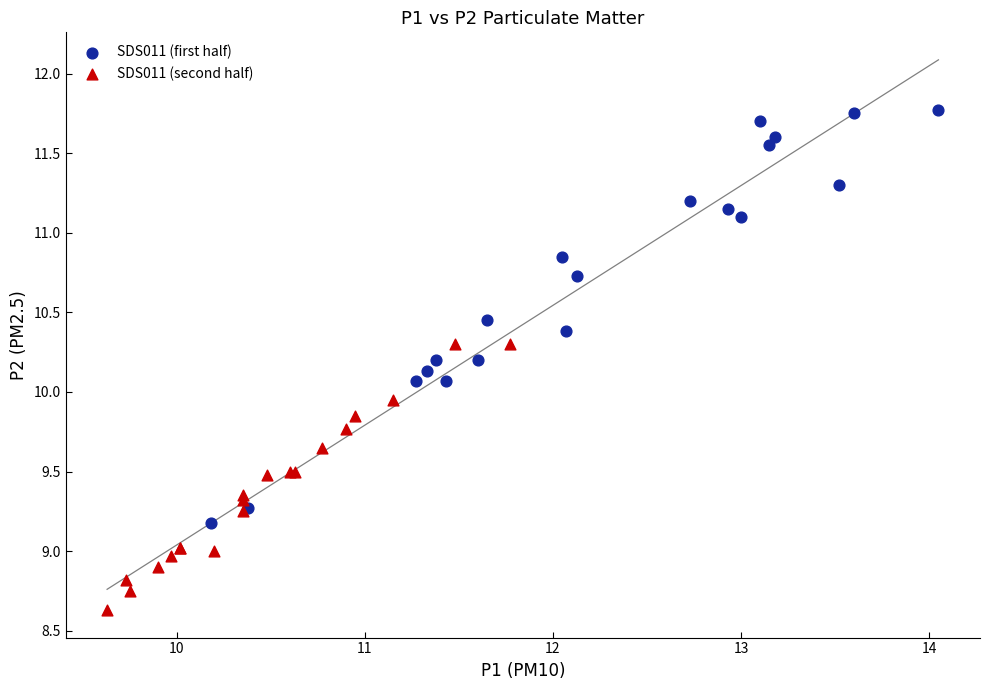

Which series contains the highest Y value?

SDS011 (first half)